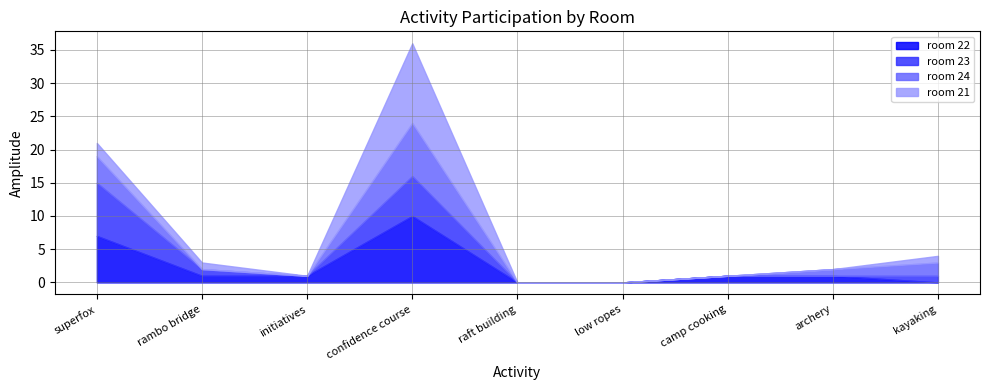

What is the difference between the maximum and second lowest values in the room 23 series?

8